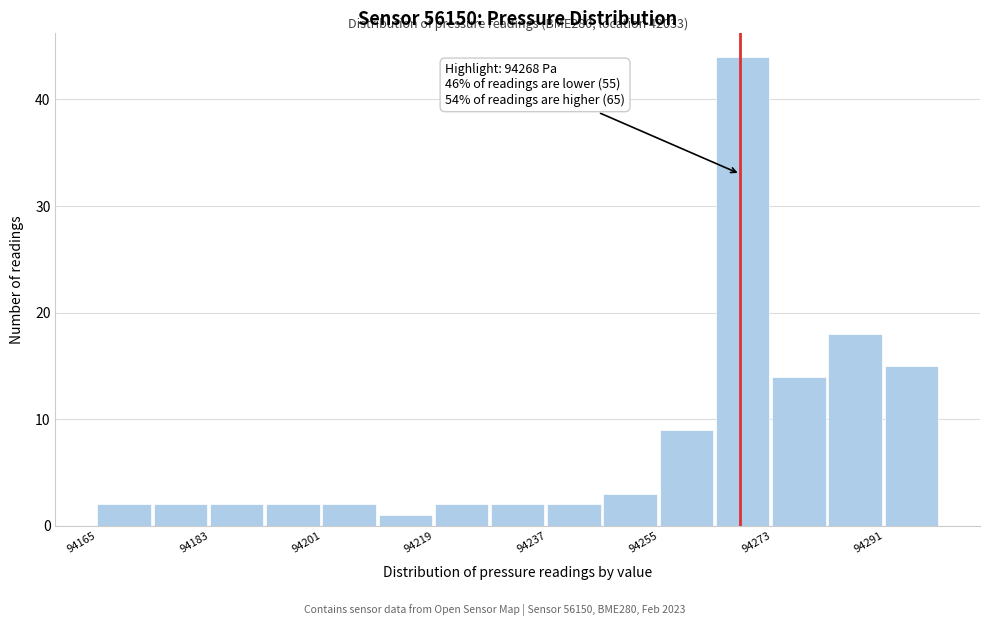

Over which range of the x-axis is the bar tallest?

94264 to 94274